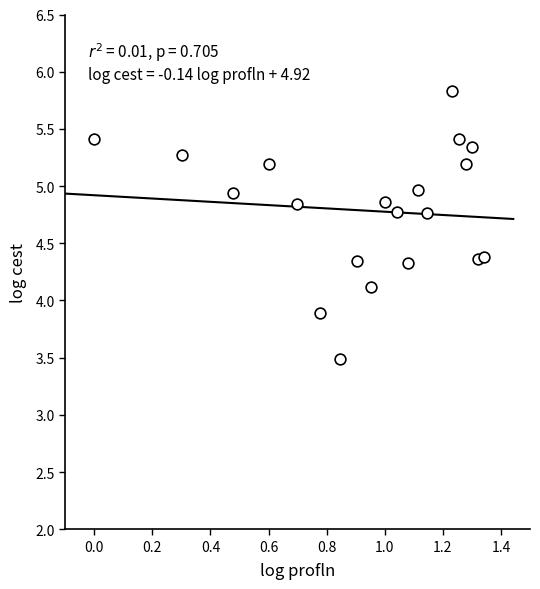

What is the range of X values (max minus min)?

1.3